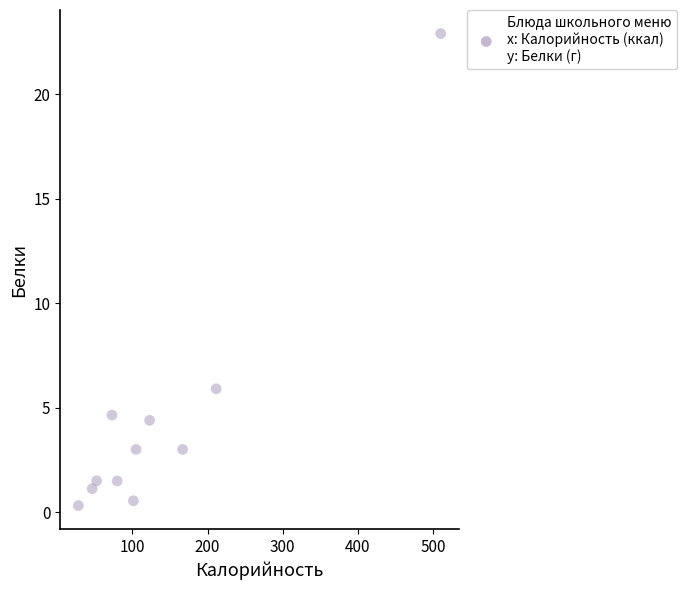

What is the range of X values (max minus min)?

482.1